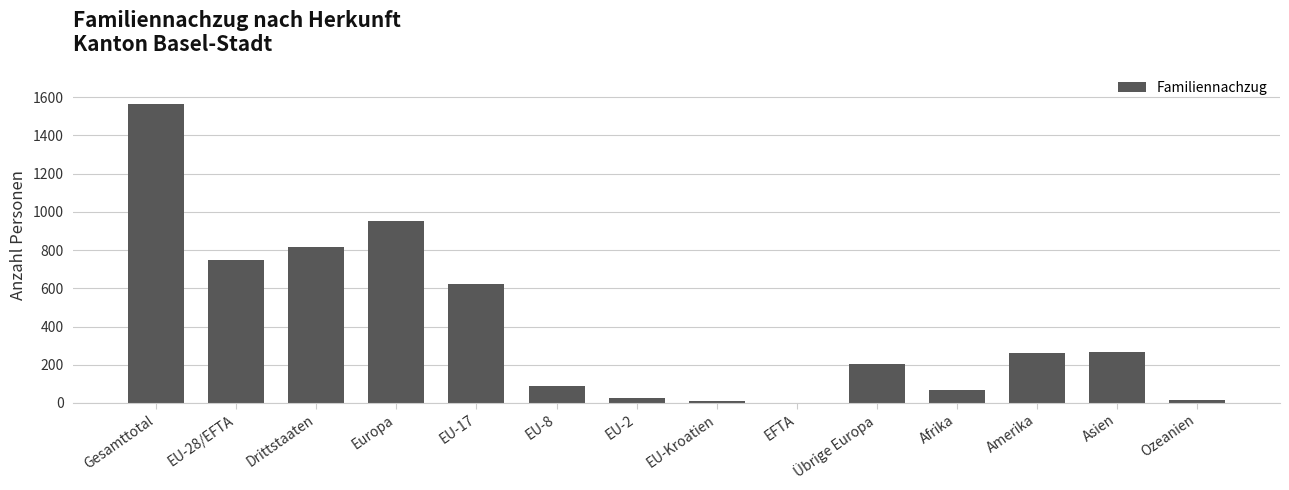

Between Asien and EU-Kroatien, which is larger?

Asien